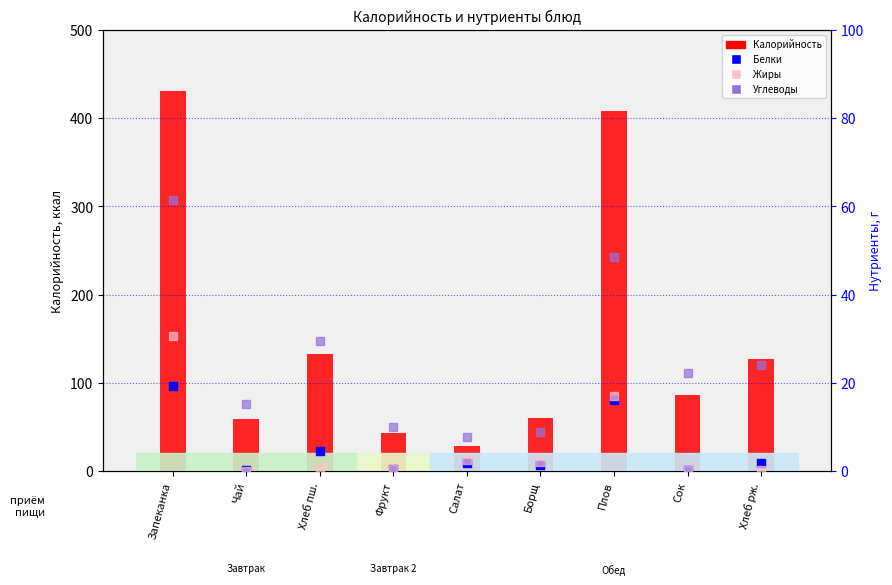

Which series reaches the maximum Y coordinate?

Калорийность